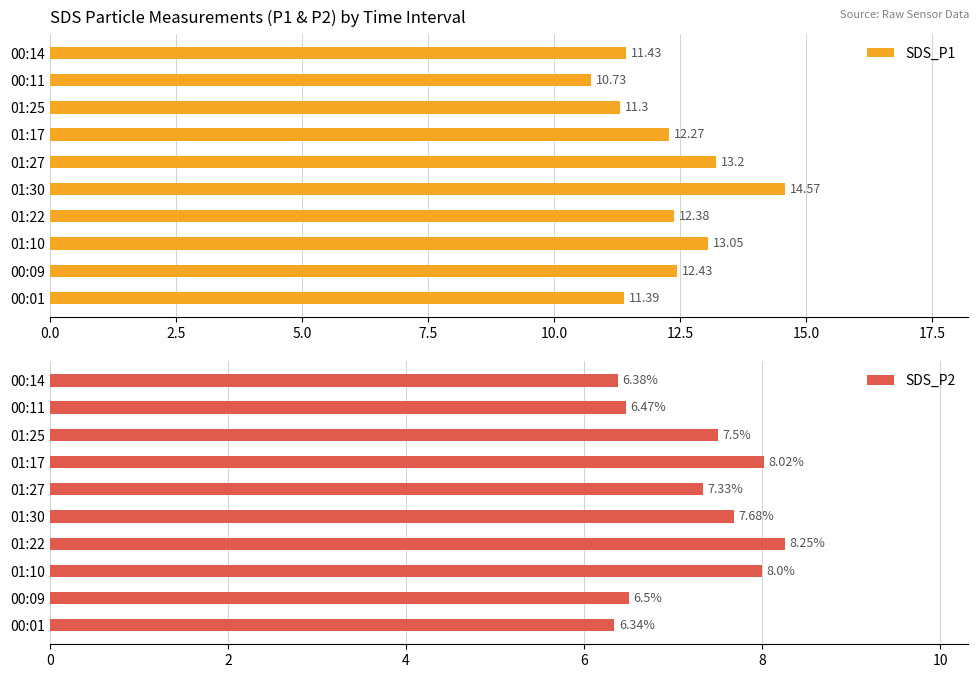

What is the sum of all SDS_P1 values?

122.8